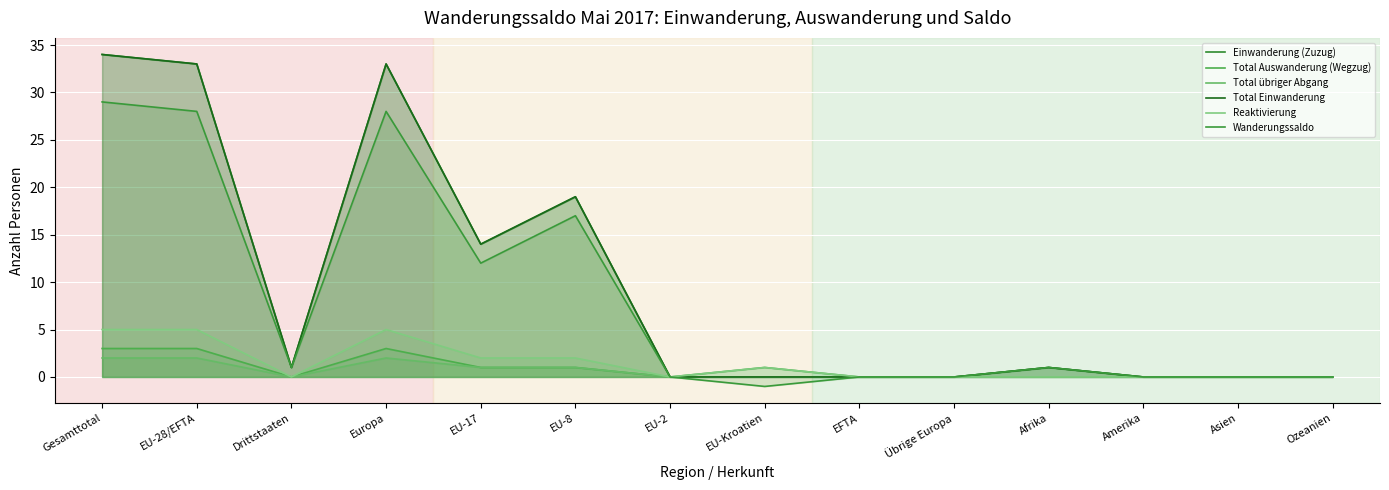

What is the greatest value displayed?

34